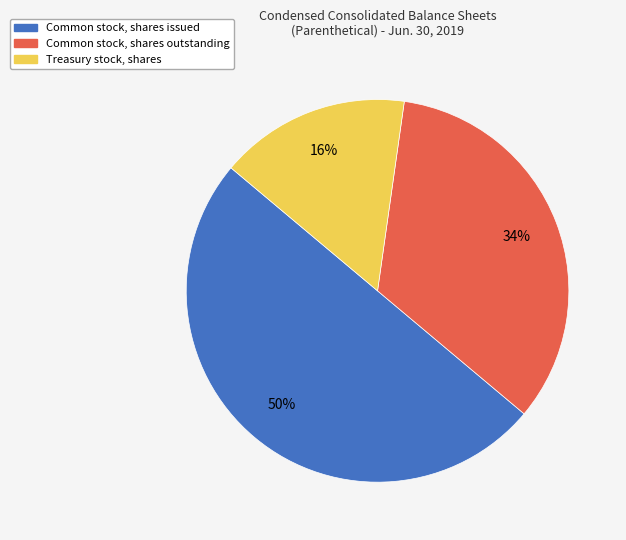

Which slice is the smallest?

Treasury stock, shares